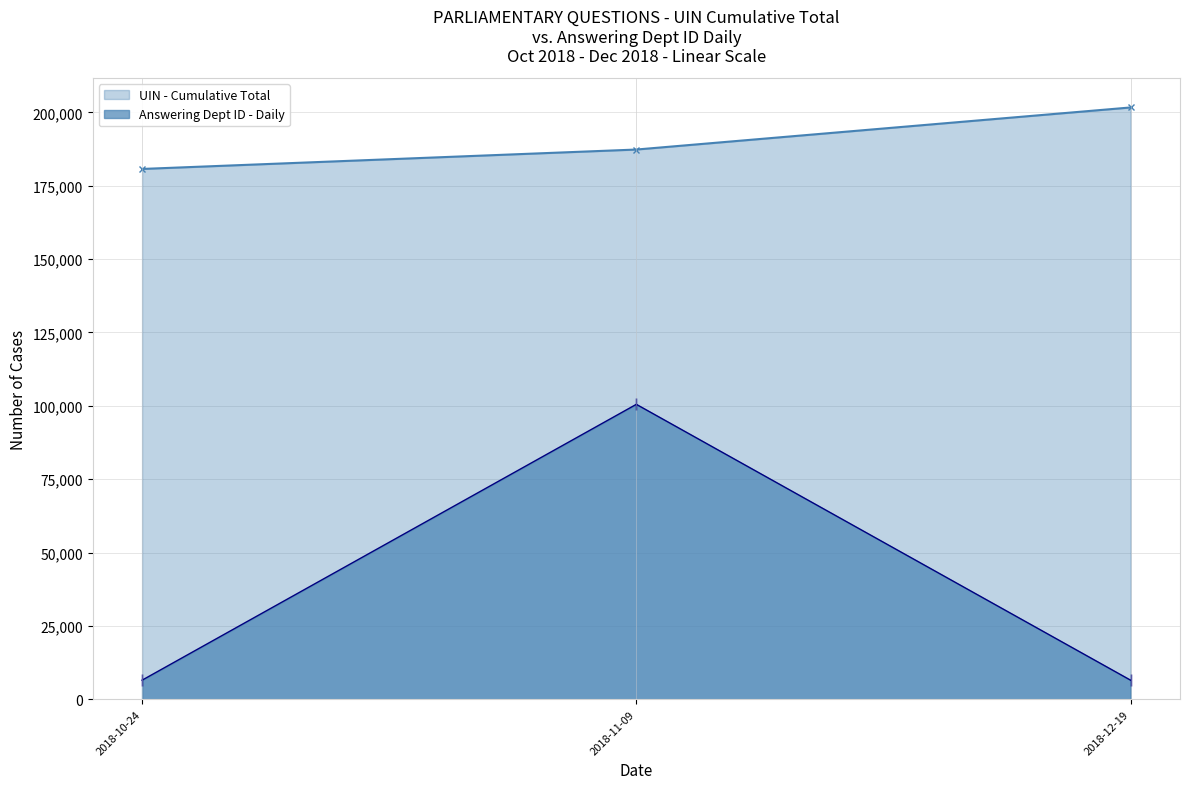

What is the difference between the UIN (Cumulative) values at 2018-12-19 and 2018-11-09?

14339